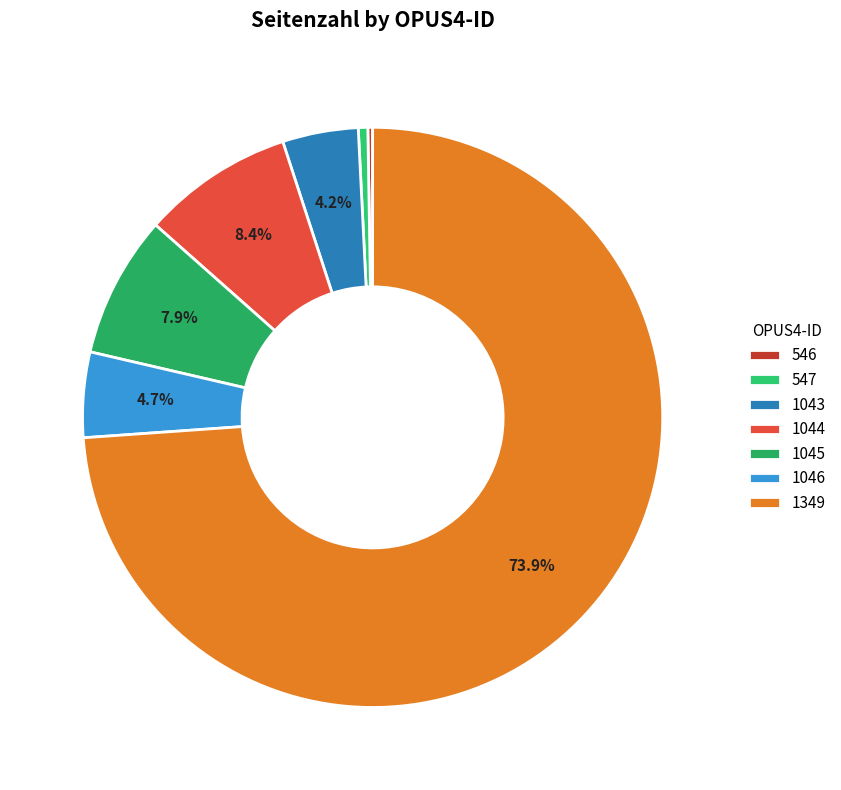

What percentage is NOT represented by 1044?

91.6%